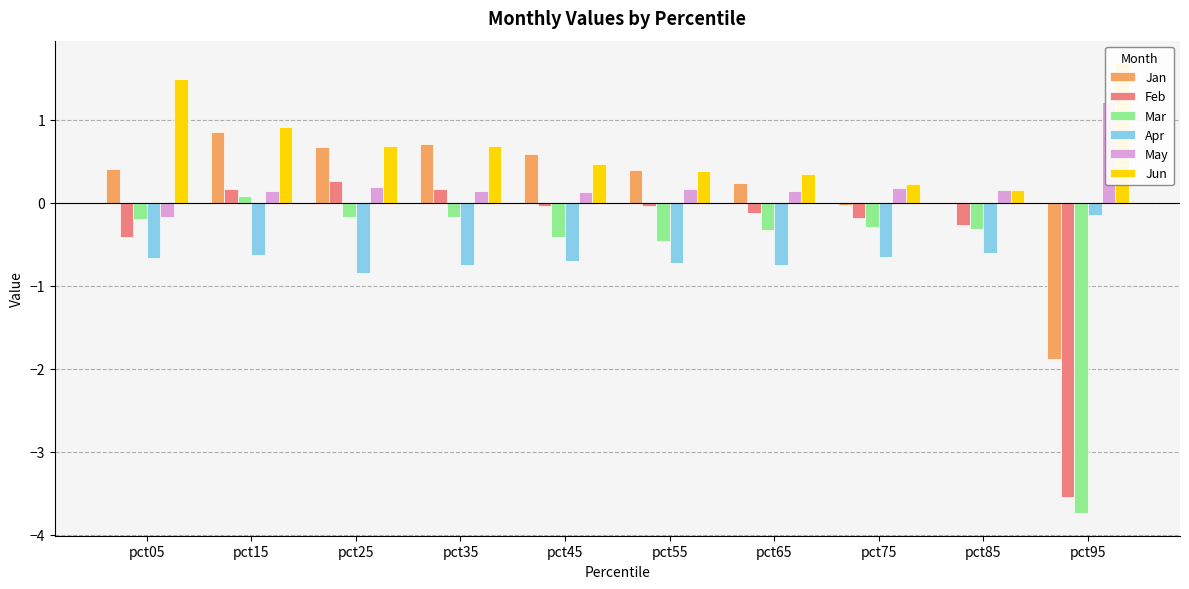

Is the value of May at pct95 greater than the value of Jan at pct15?

Yes